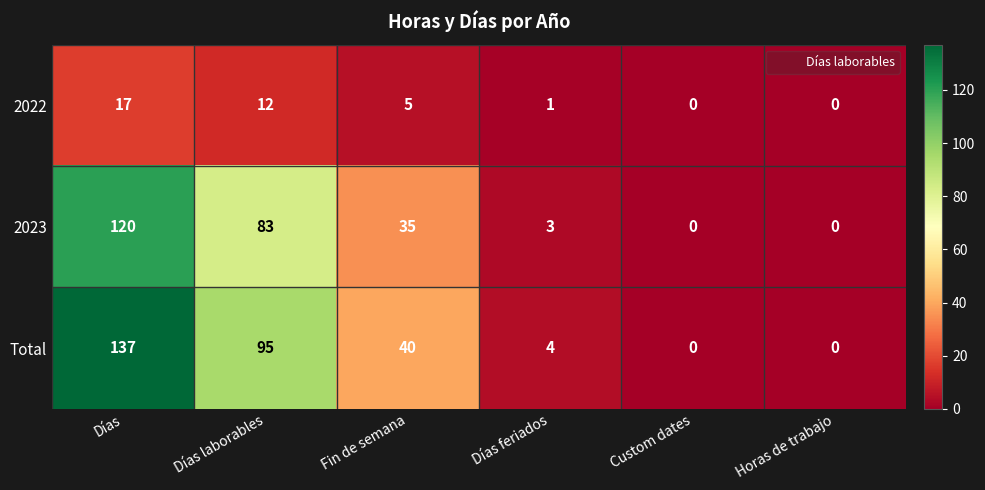

What is the difference between the 2022 values at Horas de trabajo and Días laborables?

12